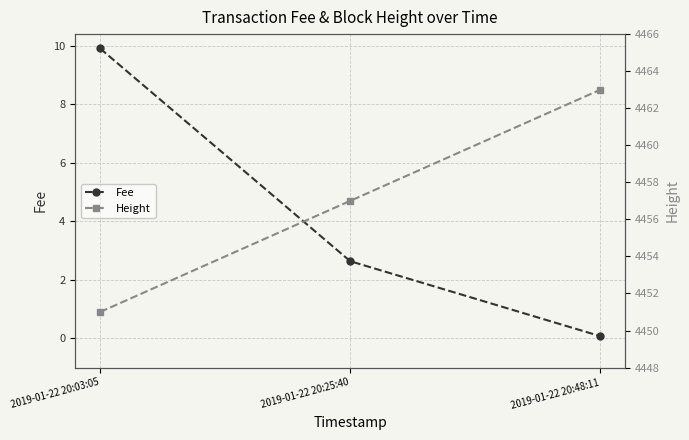

What is the label of the 1st point from the right?

2019-01-22 20:48:11